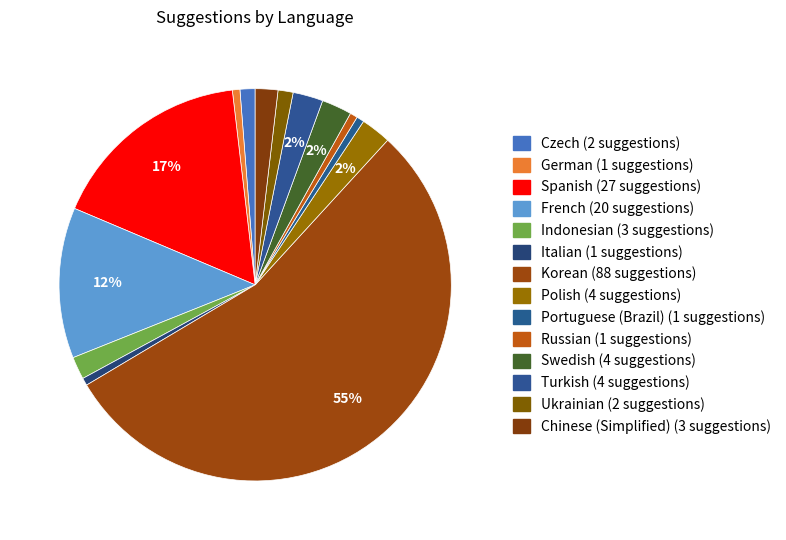

How many slices are in this pie chart?

14